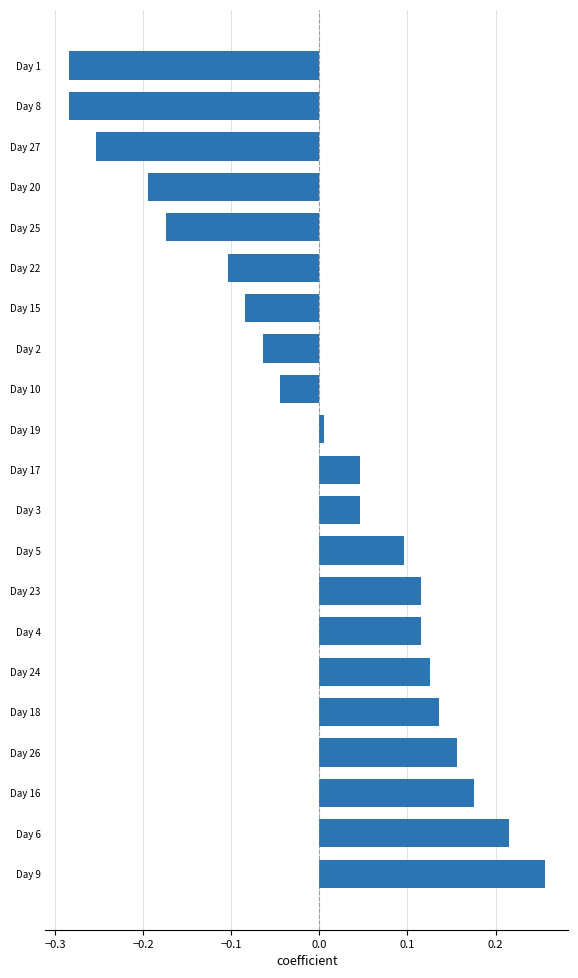

Where is the data nearest to the value 0?

Day 19